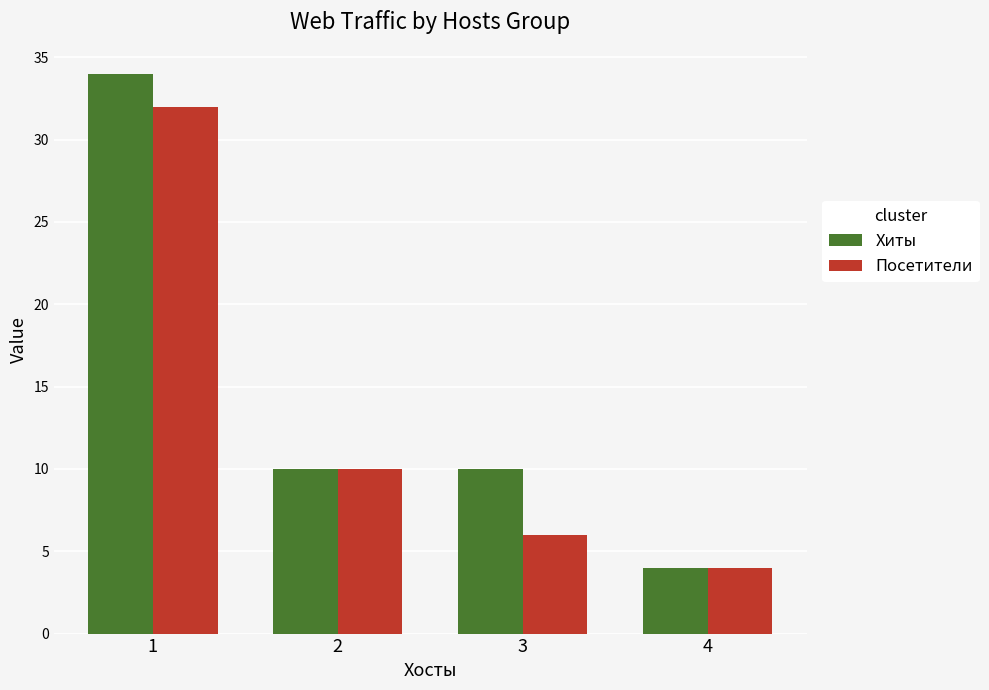

Is the value of Хиты at 1 greater than the value of Посетители at 4?

Yes